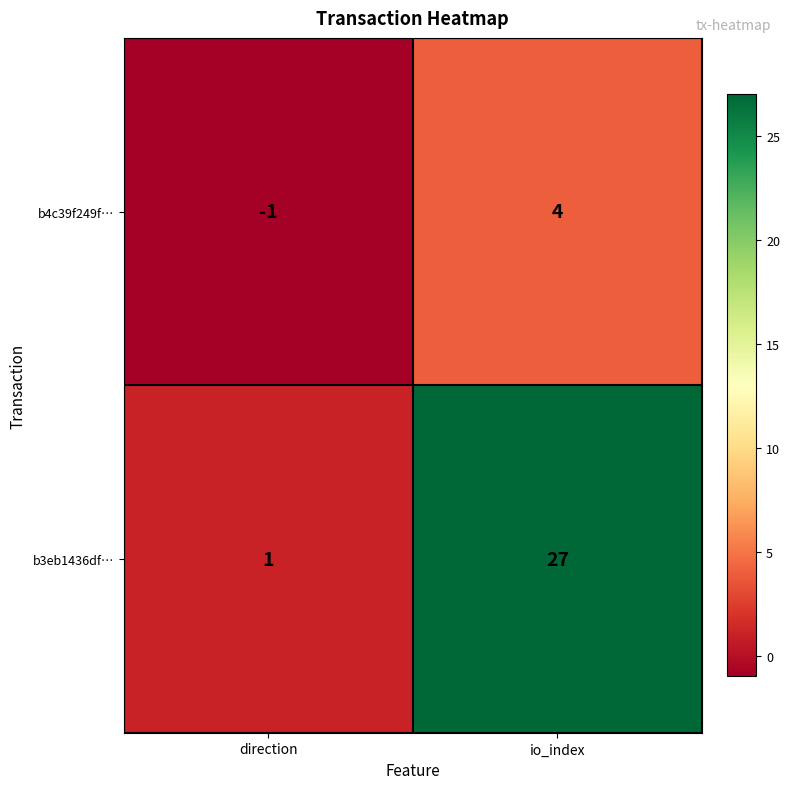

Which series changed the most between direction and io_index?

b3eb1436df…